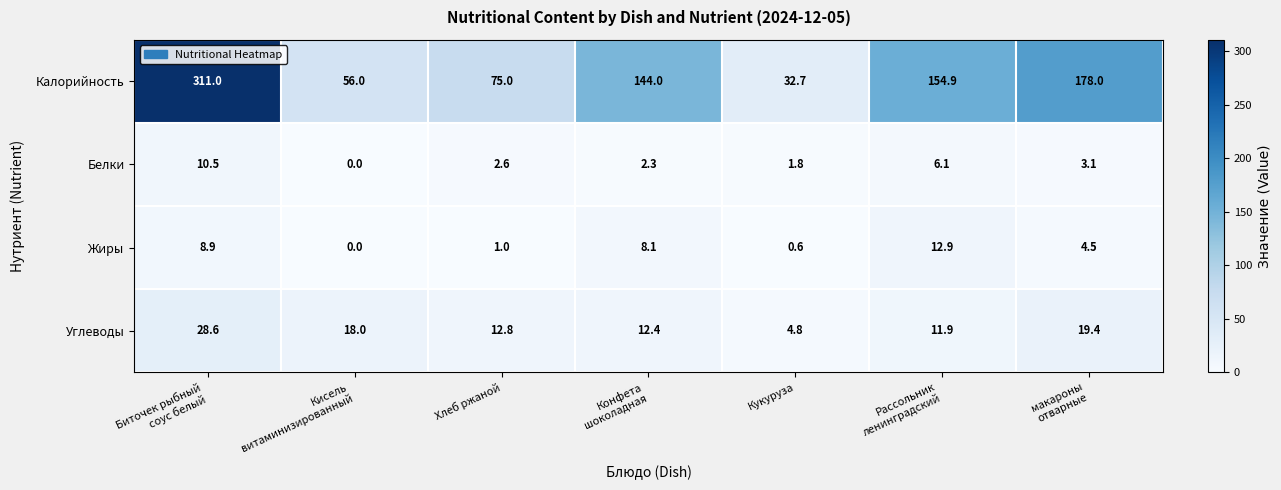

Which series changed the most between Биточек рыбный
соус белый and Кисель
витаминизированный?

Калорийность